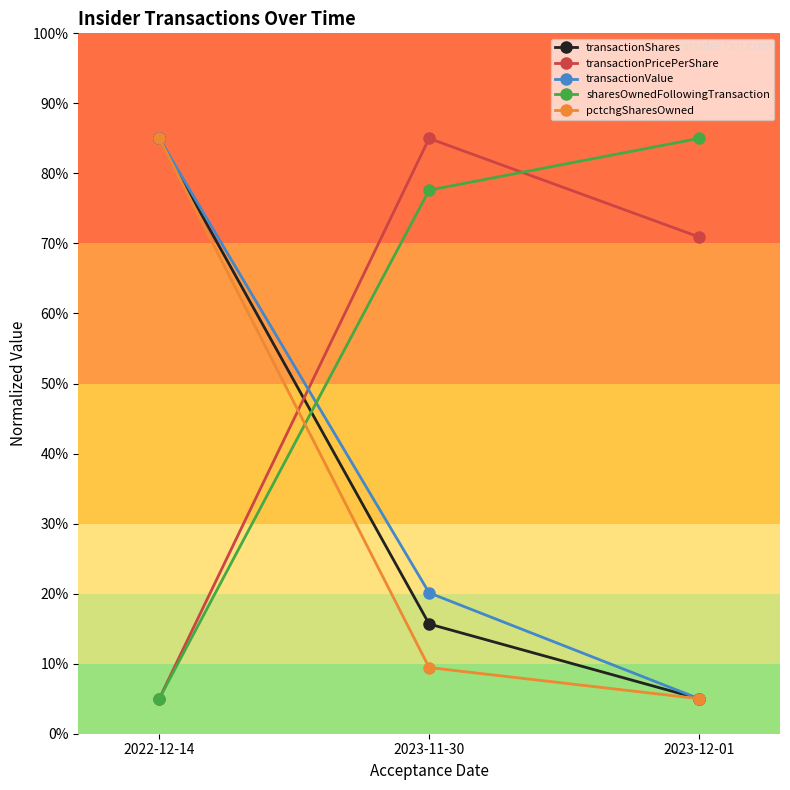

What is the difference between the maximum and minimum values in the transactionShares series?

80.0